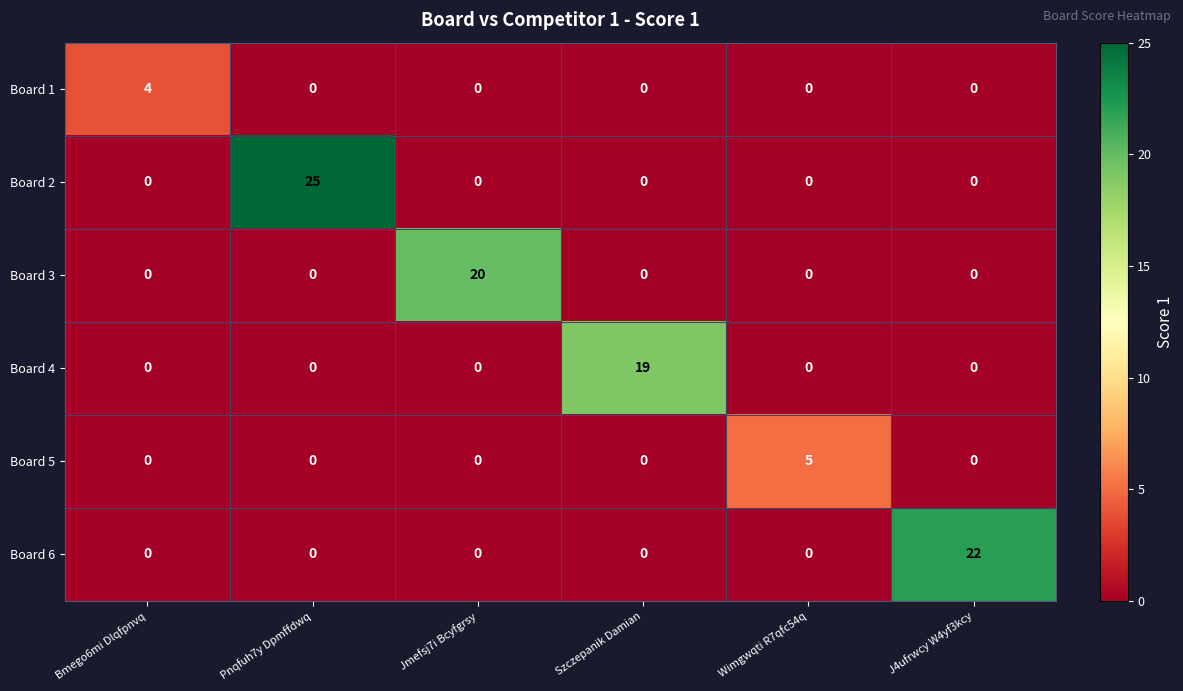

What is the difference between the maximum and minimum values in the Board 1 series?

4